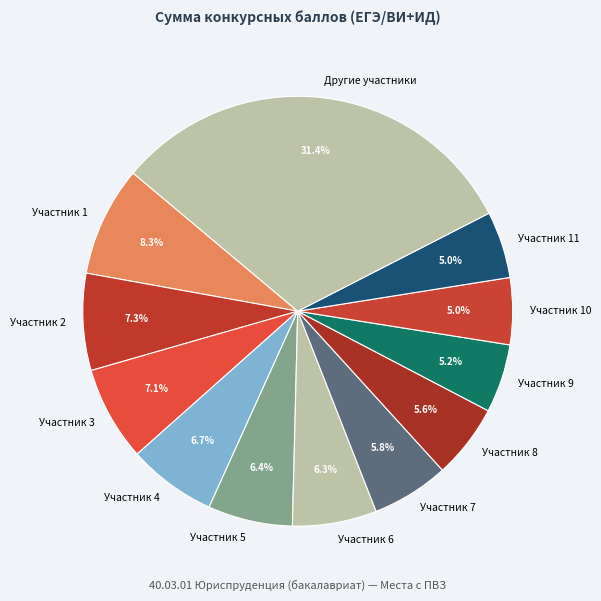

Is there any slice that represents more than half of the pie?

No